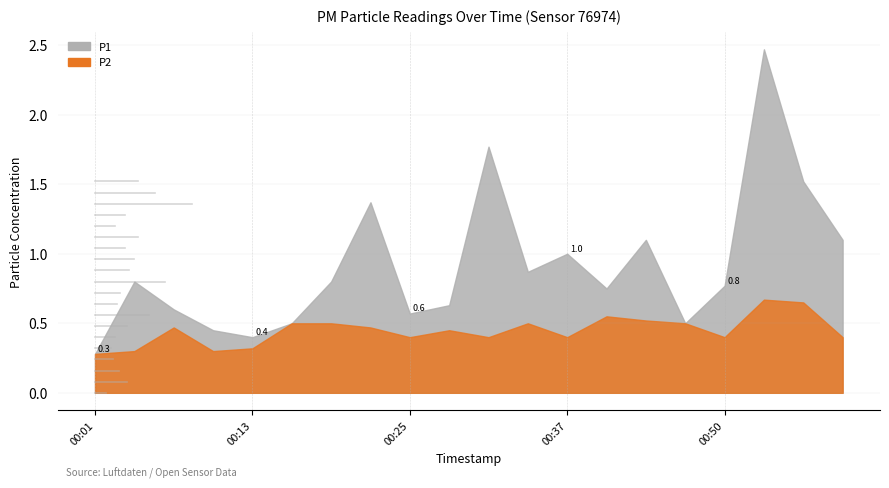

At 00:28, list the series in order from largest to smallest.

P1, P2